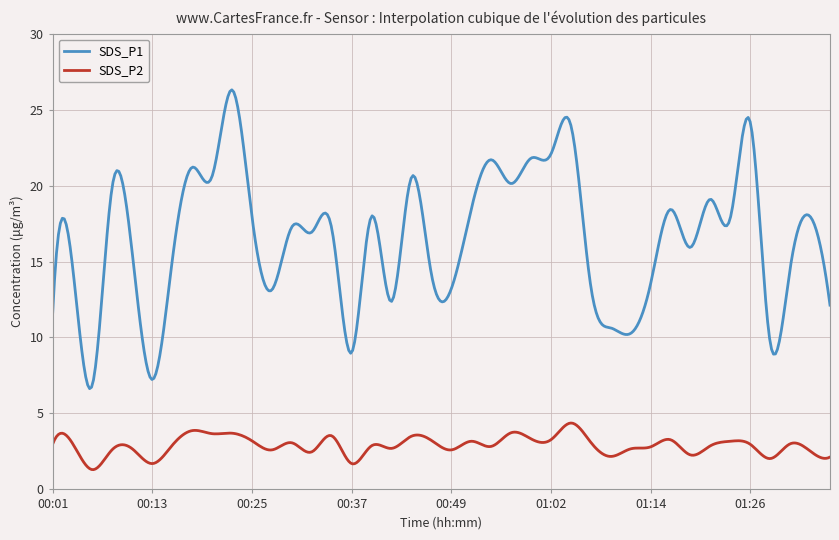

Which series has the largest range (max minus min)?

SDS_P1